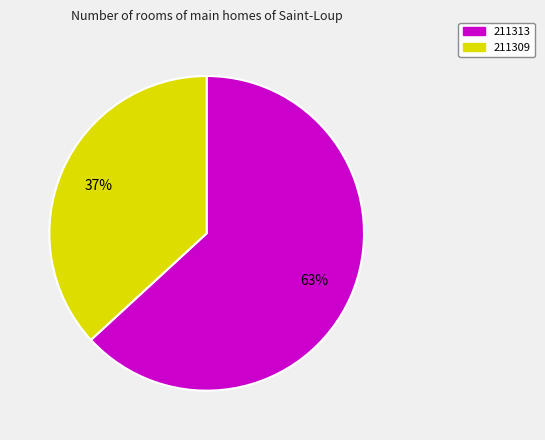

Which has a higher value, 211309 or 211313?

211313